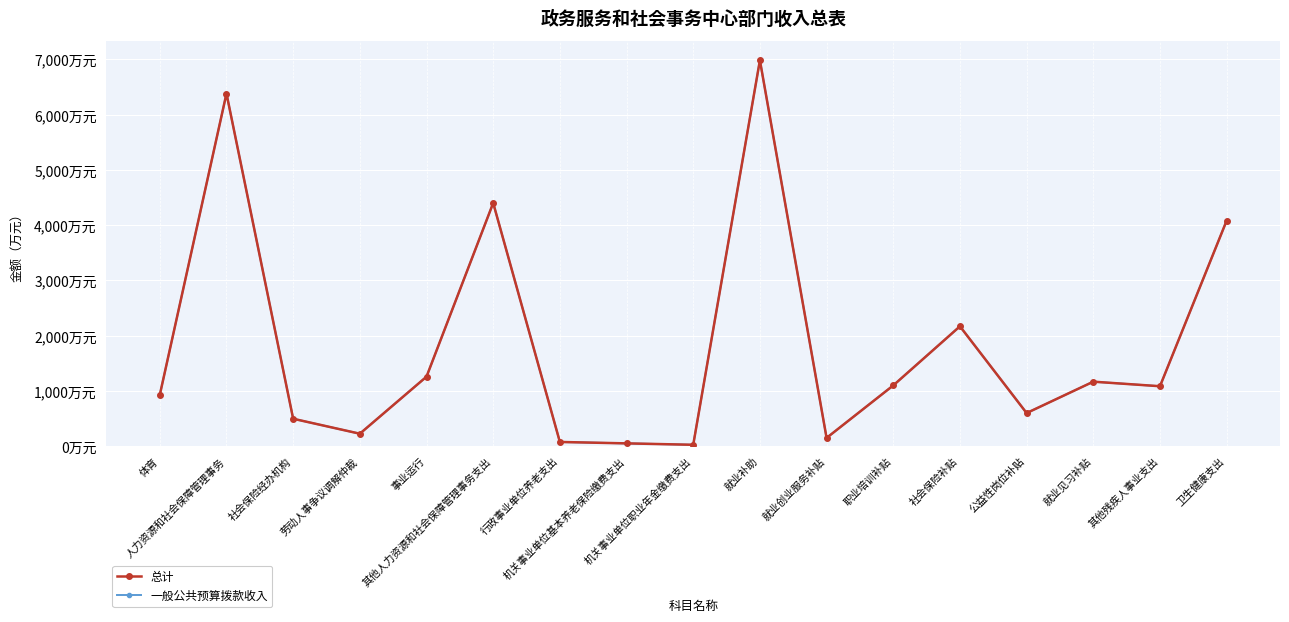

Is this an area chart (filled region under the line)?

No